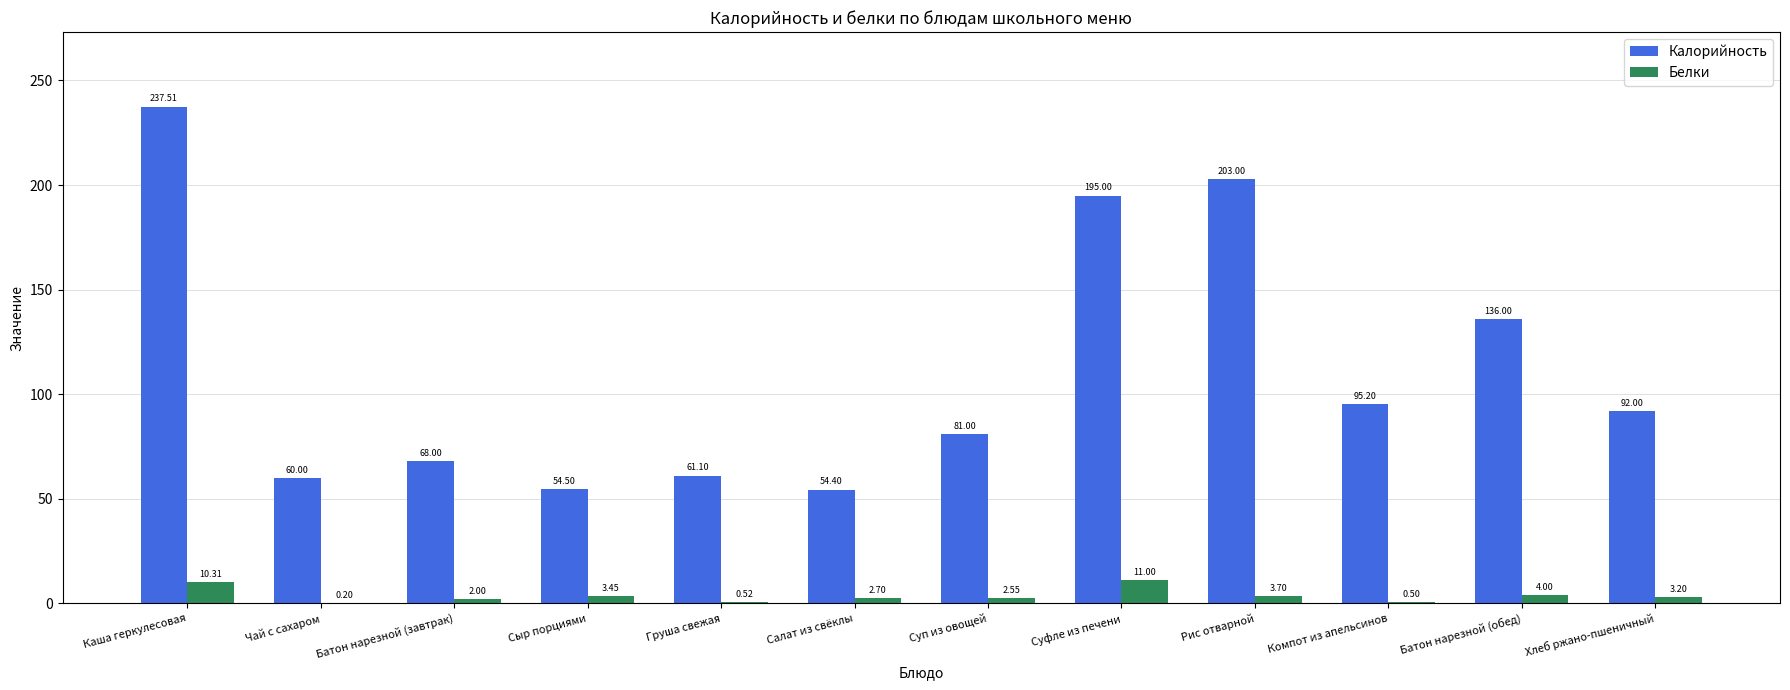

What is the sum of all Белки values?

44.1